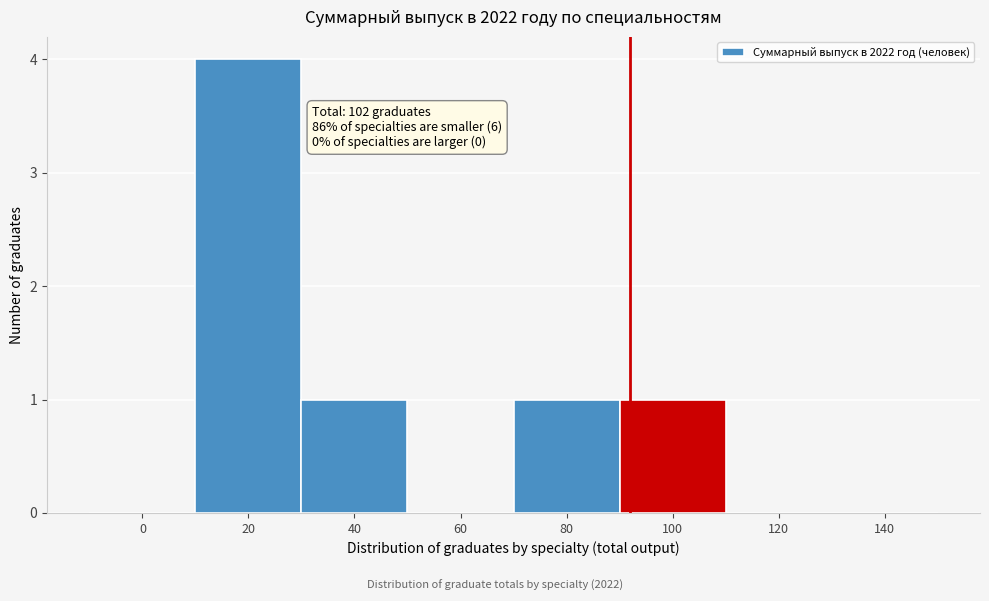

Reading left to right, transcribe all the data shown in this chart.

0=0	20=4	40=1	60=0	80=1	100=1	120=0	140=0